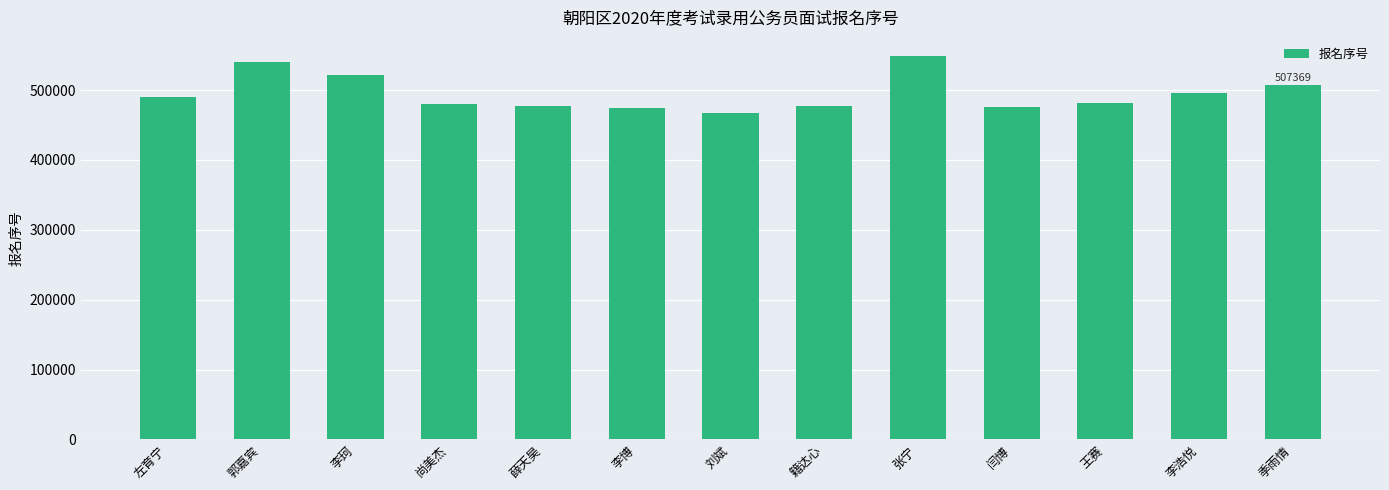

What is the sum of all values?

6435494